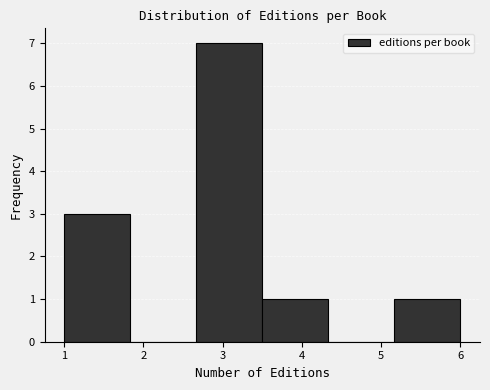

What is the height of the bar covering 2.7 to 3.5 on the x-axis? Neither the bar edges nor the heights are printed on the chart, so give them approximately, as read against the axes.

7